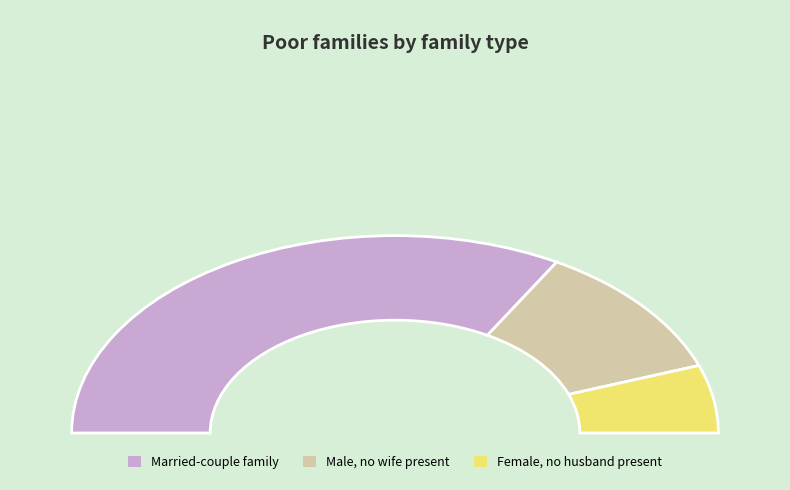

True or false: 2 accounts for 17% of the total.

True